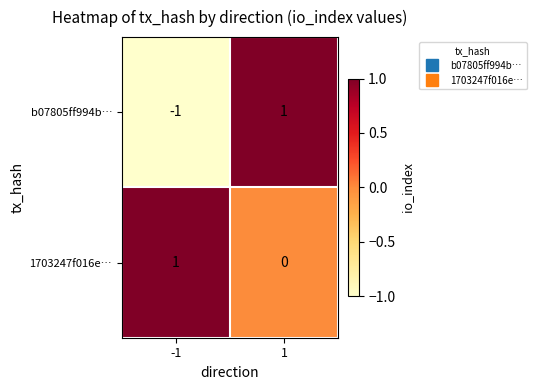

How many positive values does the b07805ff994b… series have?

1